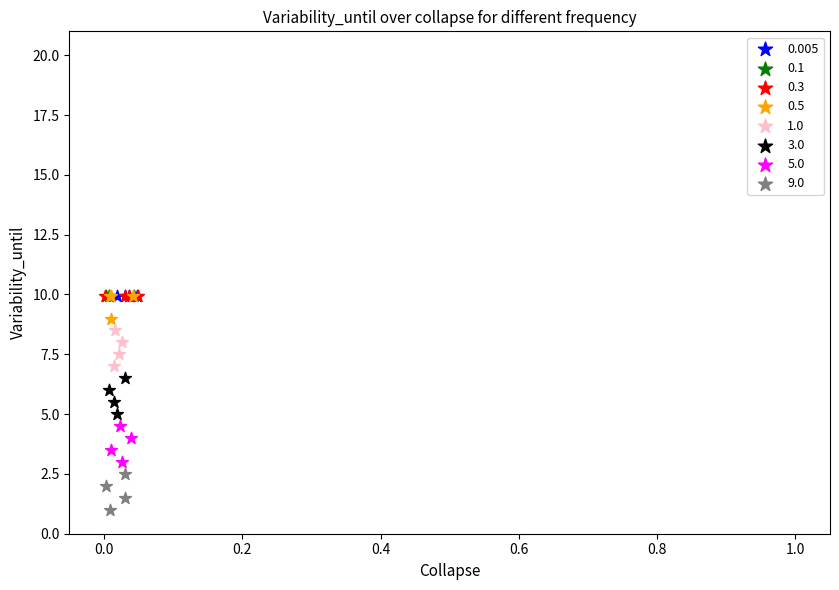

Which series reaches the minimum Y coordinate?

9.0